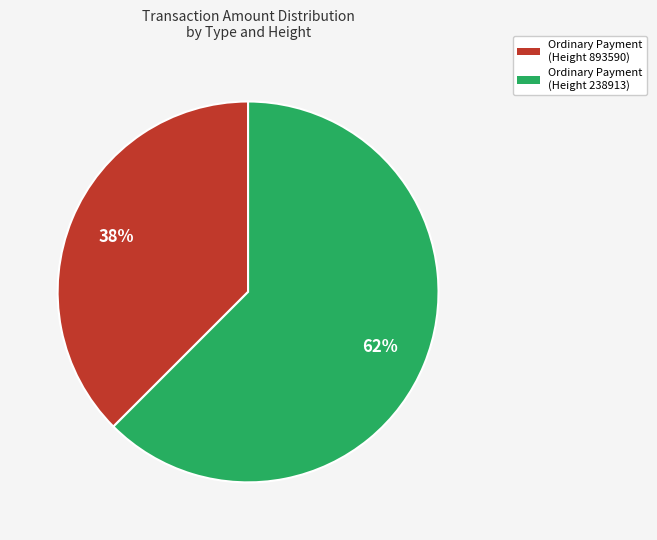

Count the number of slices in the pie.

2